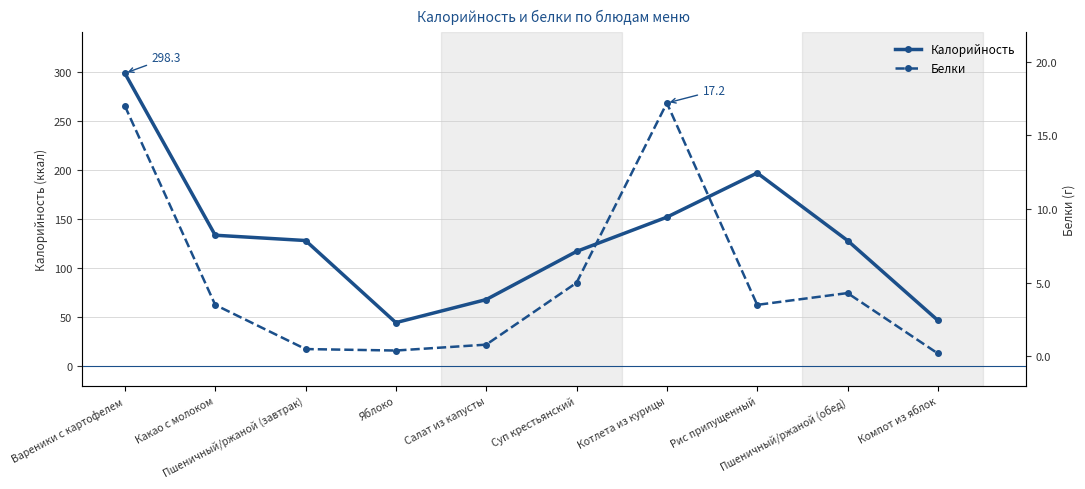

What is the spread (max minus min) of values at Яблоко?

44.0